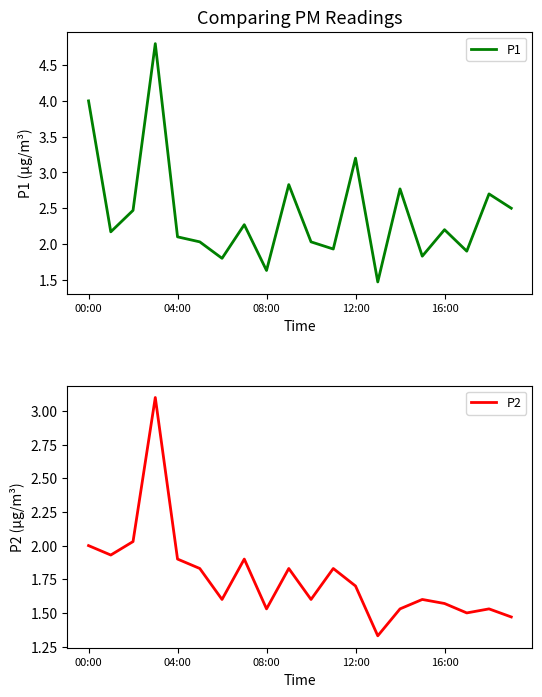

How many interior local peaks does the P2 series have?

6